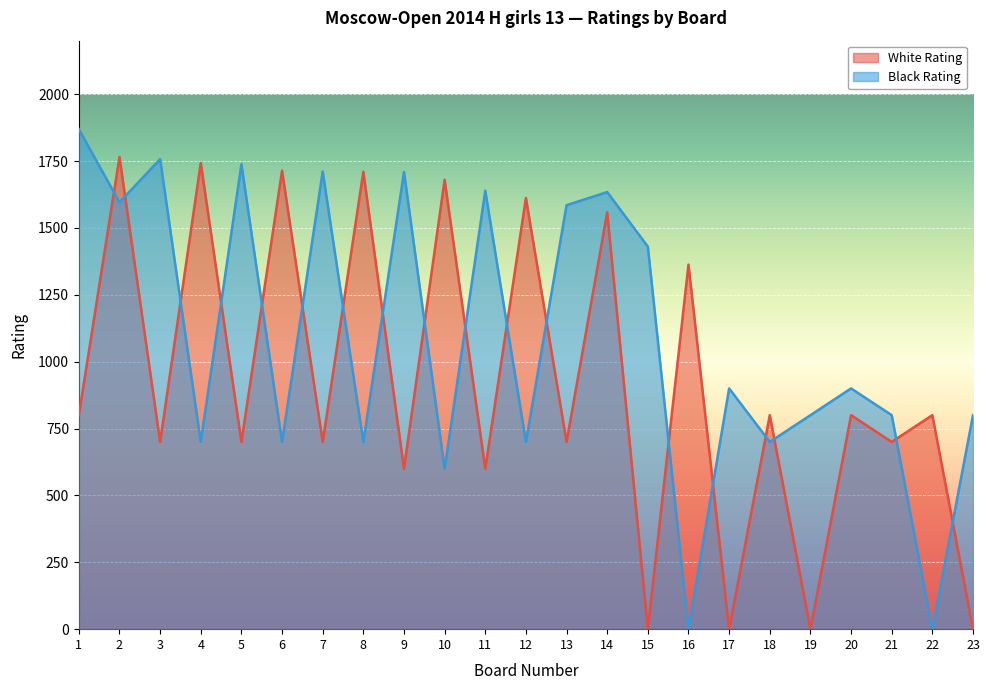

List the series in order of their overall mean, highest first.

Black Rating, White Rating